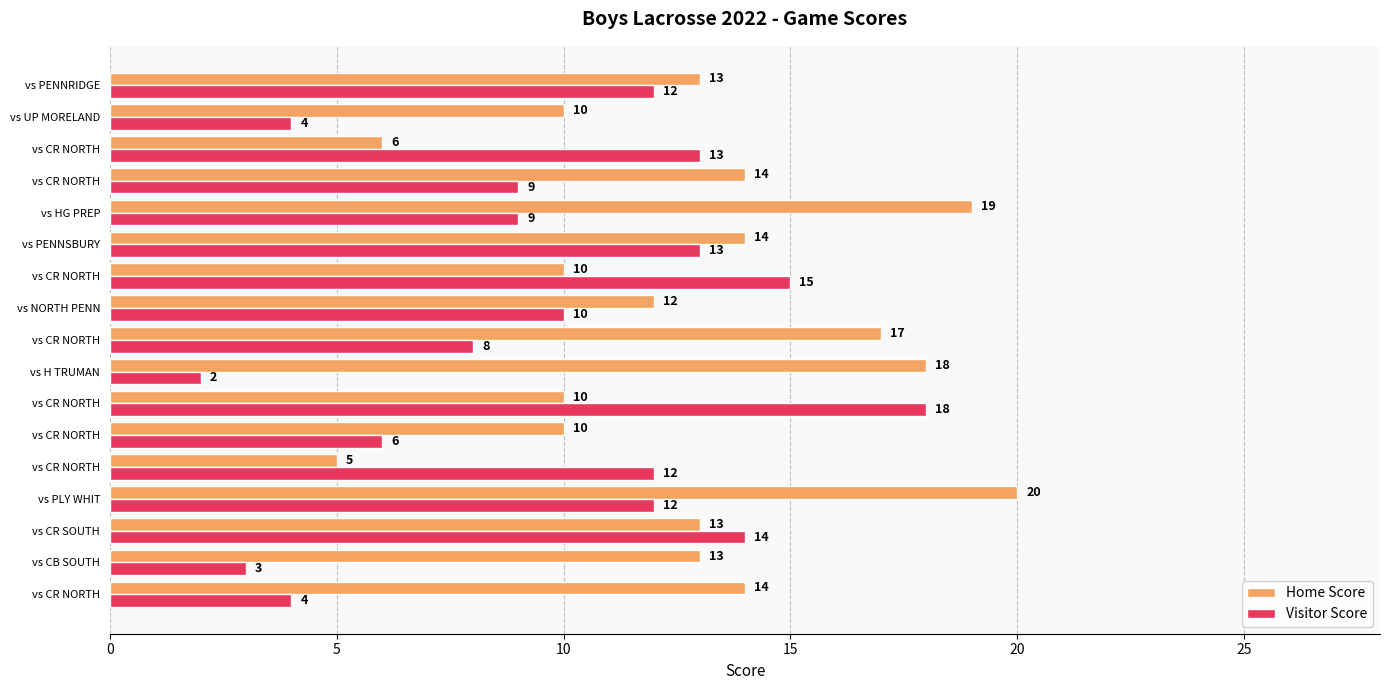

What are all the series names shown in the legend?

Home Score, Visitor Score